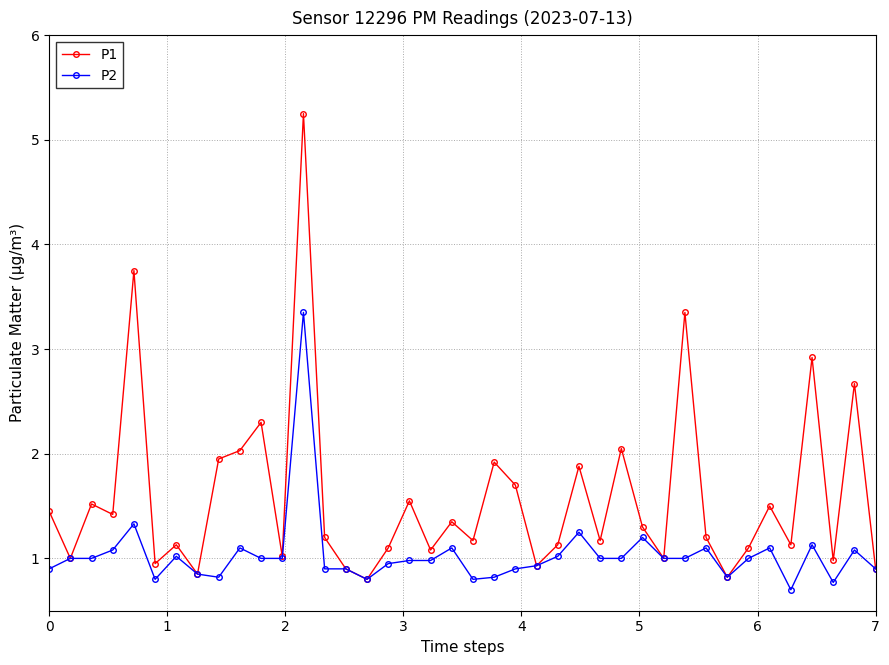

What is the smallest value displayed?

0.7